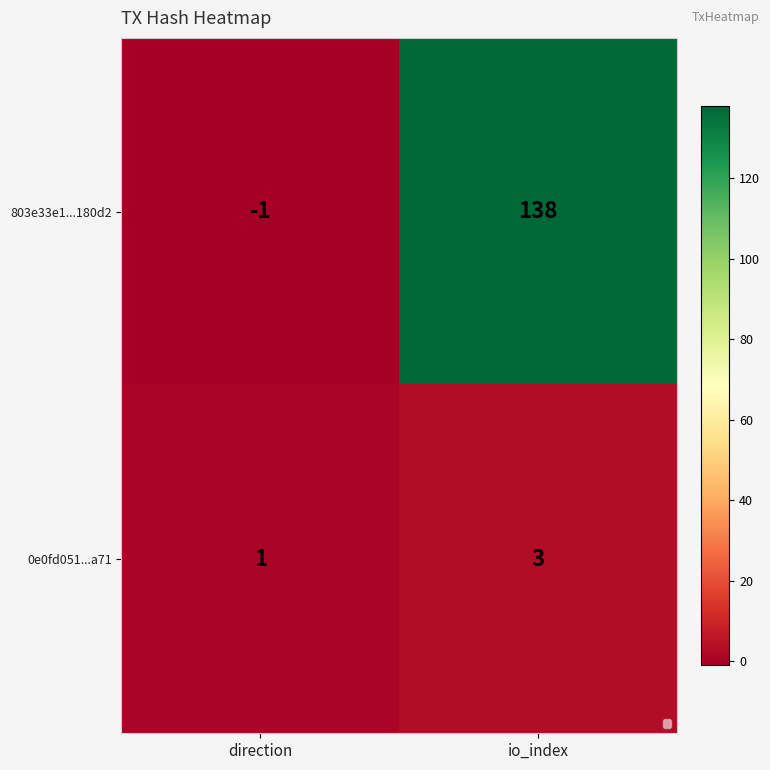

What is the sum of the 803e33e1...180d2 values at io_index and direction?

137